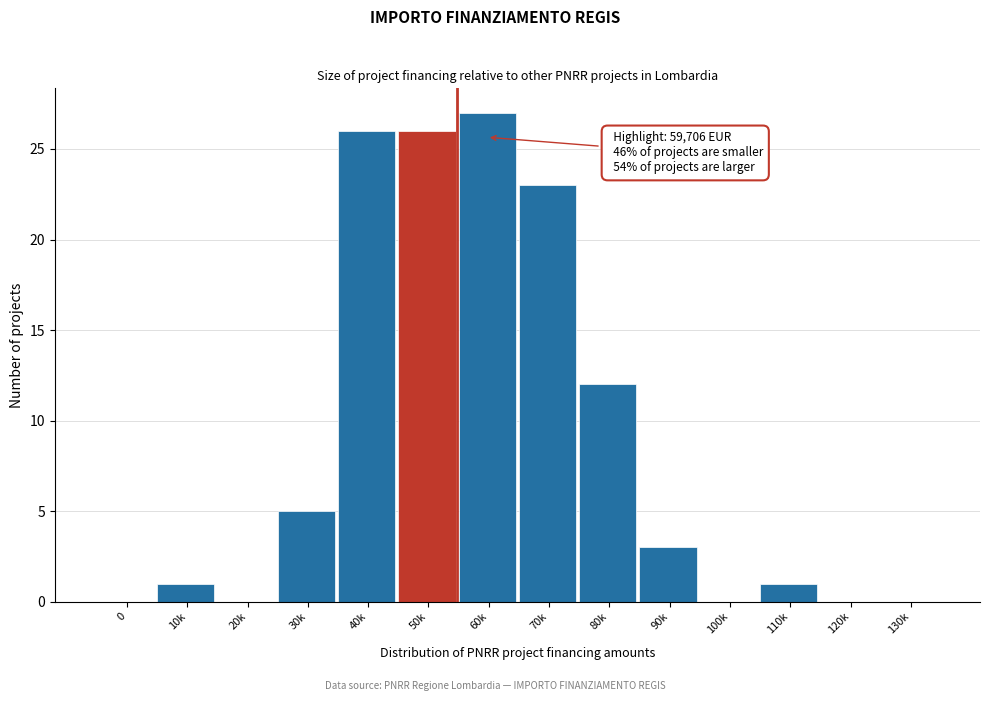

Reading left to right, what are all the values shown in this chart?

0=0	10k=1	20k=0	30k=5	40k=26	50k=26	60k=27	70k=23	80k=12	90k=3	100k=0	110k=1	120k=0	130k=0